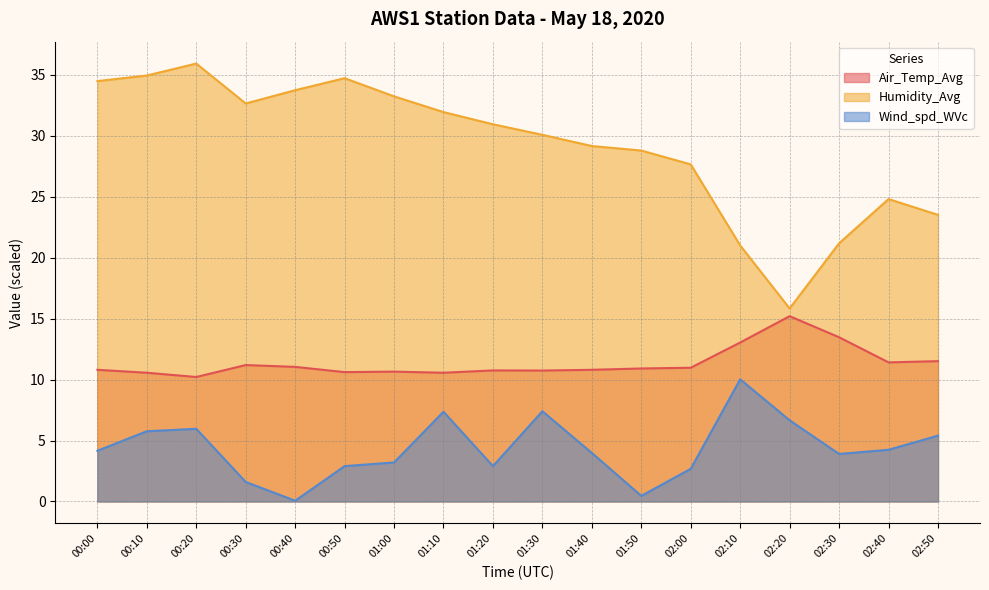

Which series has the widest spread of values?

Humidity_Avg